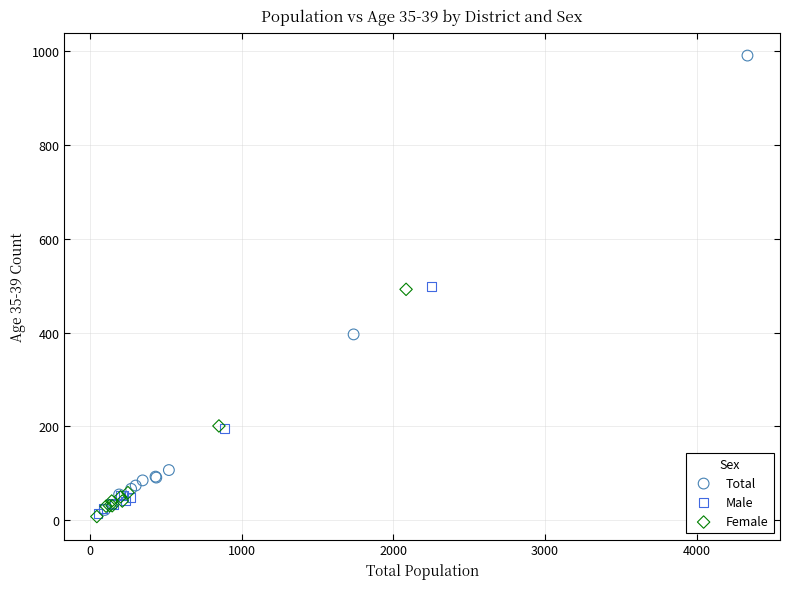

Which series has the largest Y range (max minus min)?

Total